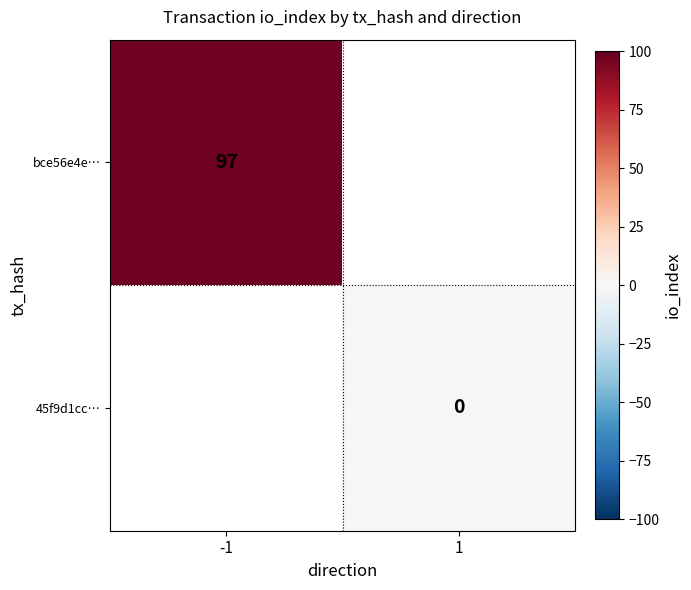

Which category has the highest value across all series?

-1